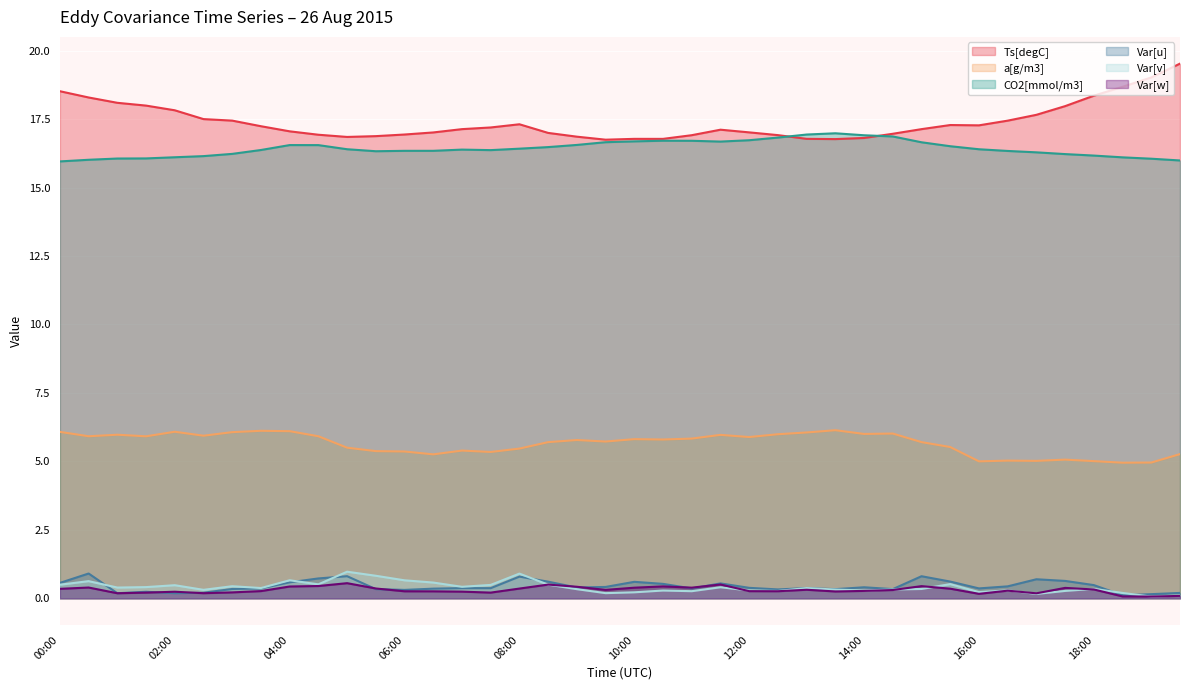

How many interior local valleys does the Ts[degC] series have?

5